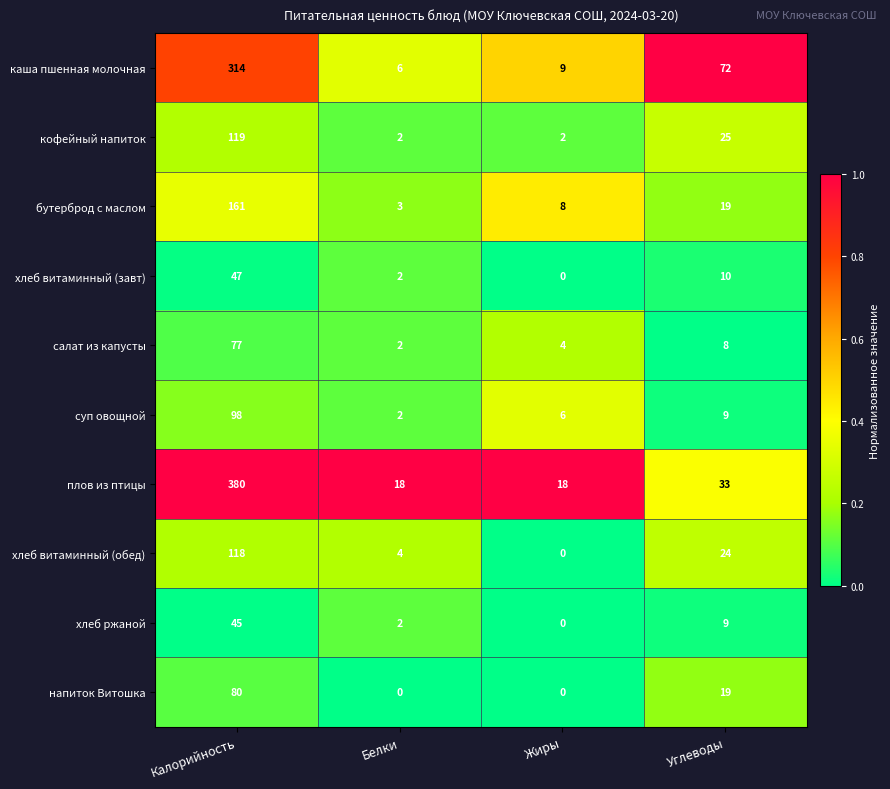

What is the spread (max minus min) of values at Жиры?

18